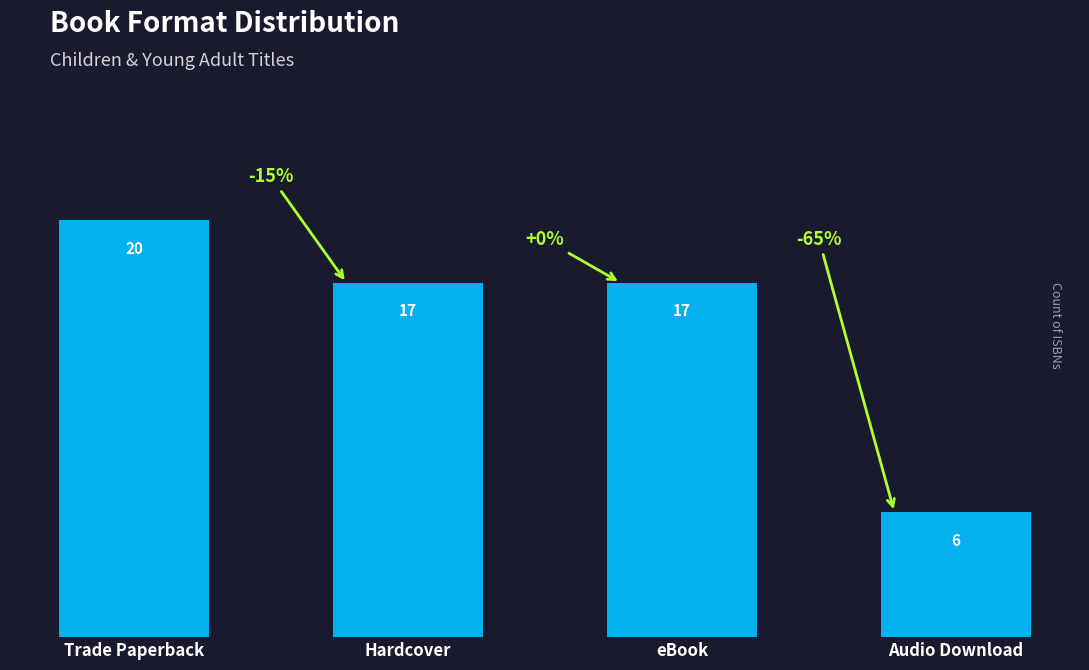

At which label does the data first exceed 17?

Trade Paperback